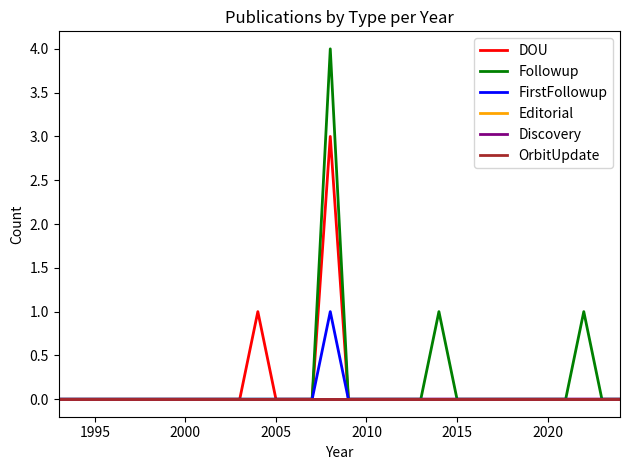

What is the maximum value for Followup?

4